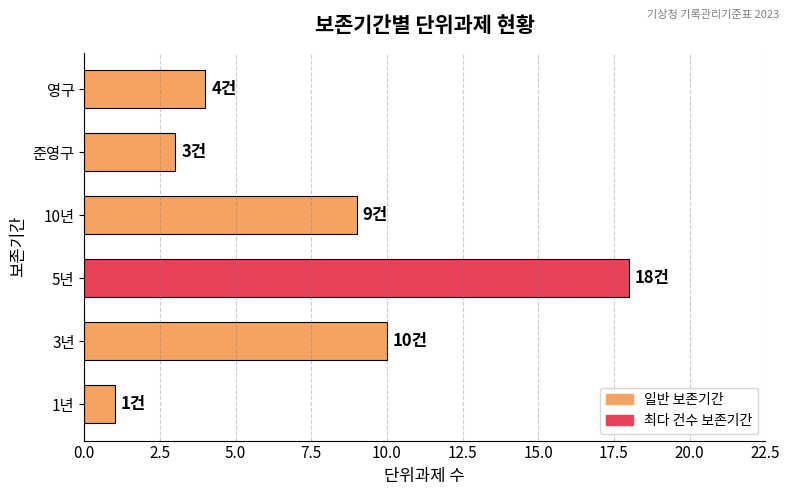

Rank the categories by value from lowest to highest.

1년, 준영구, 영구, 10년, 3년, 5년